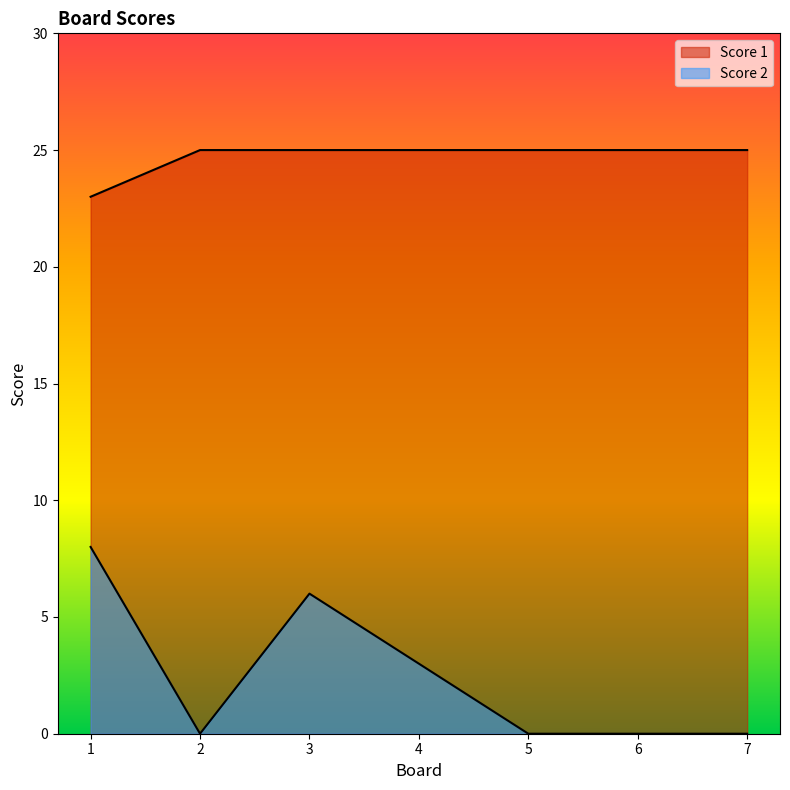

True or false: Score 1 and Score 2 intersect in this chart.

False